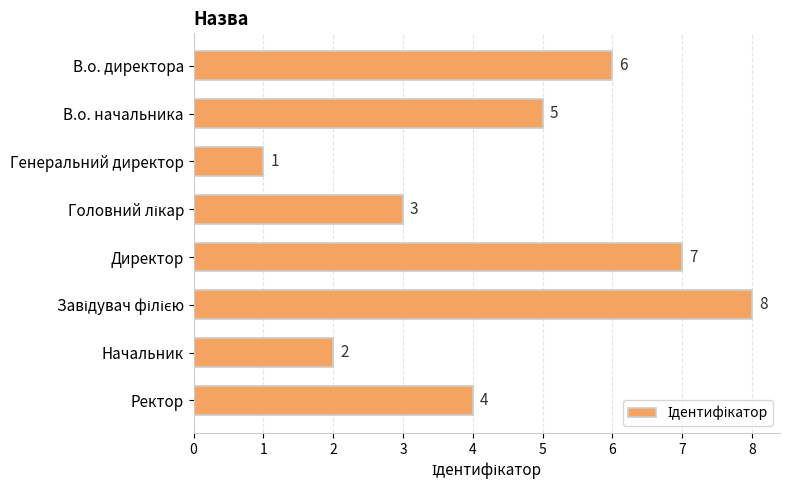

The chart shows a value of 3 at Ректор. True or false?

False